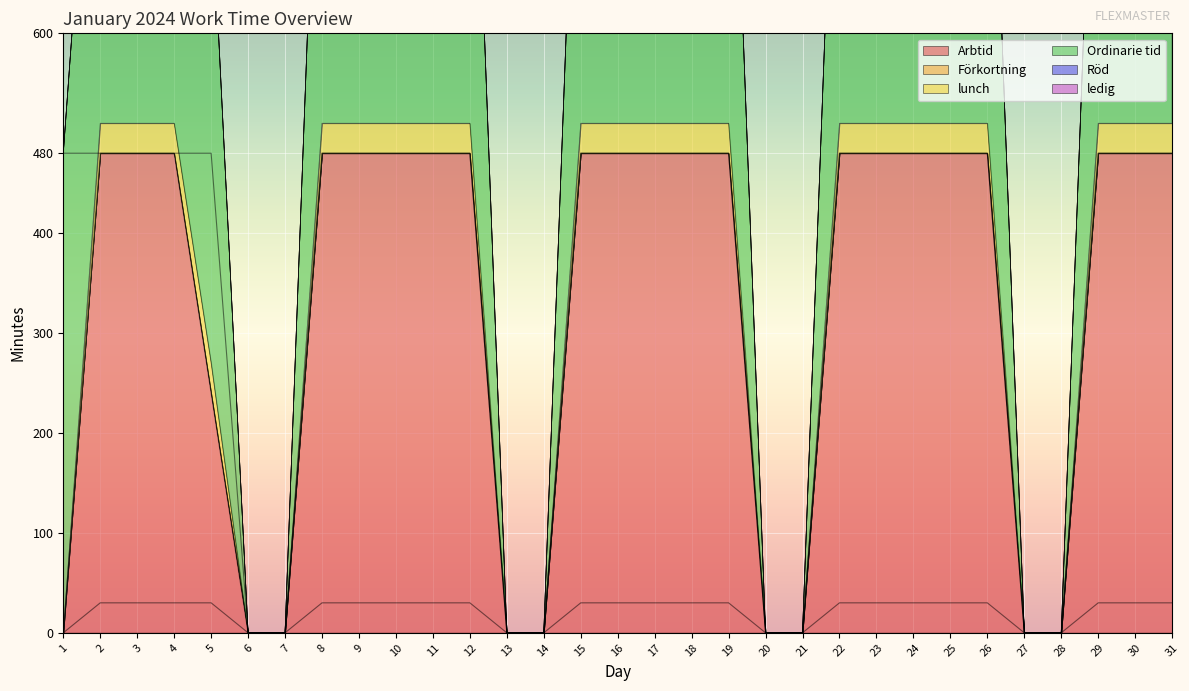

What is the value of the Arbtid point at the 25th from the left?

480